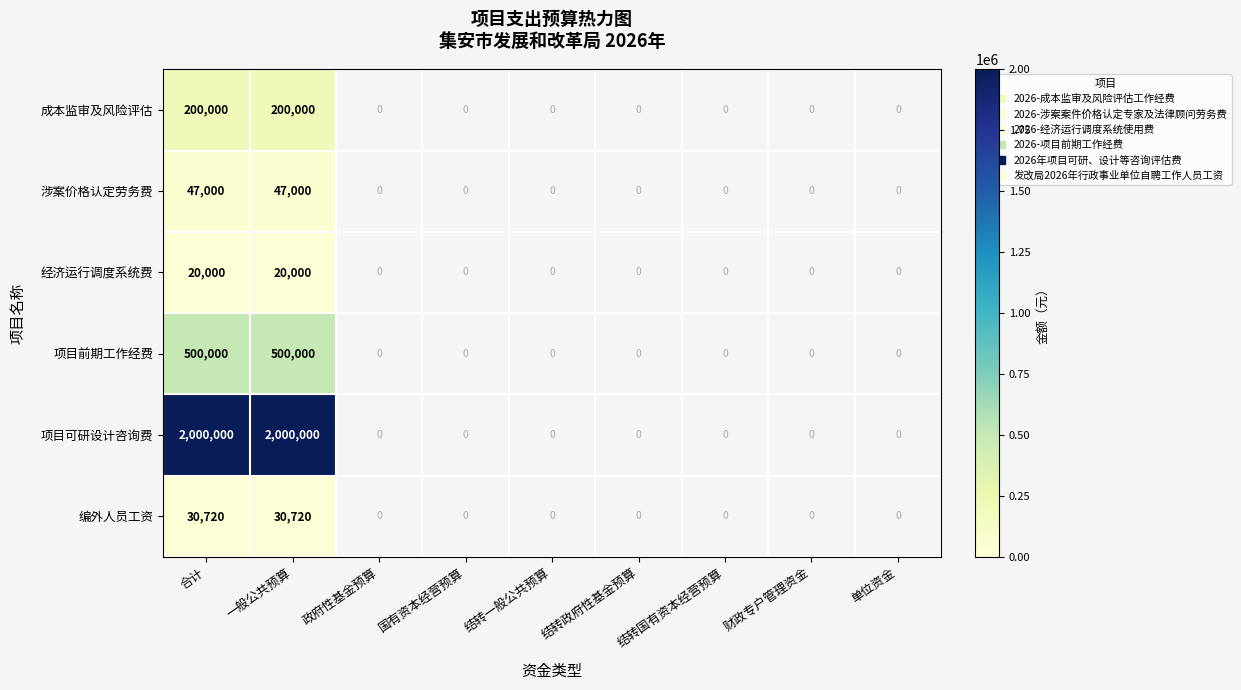

True or false: 编外人员工资 has a value of 9098 at 一般公共预算.

False